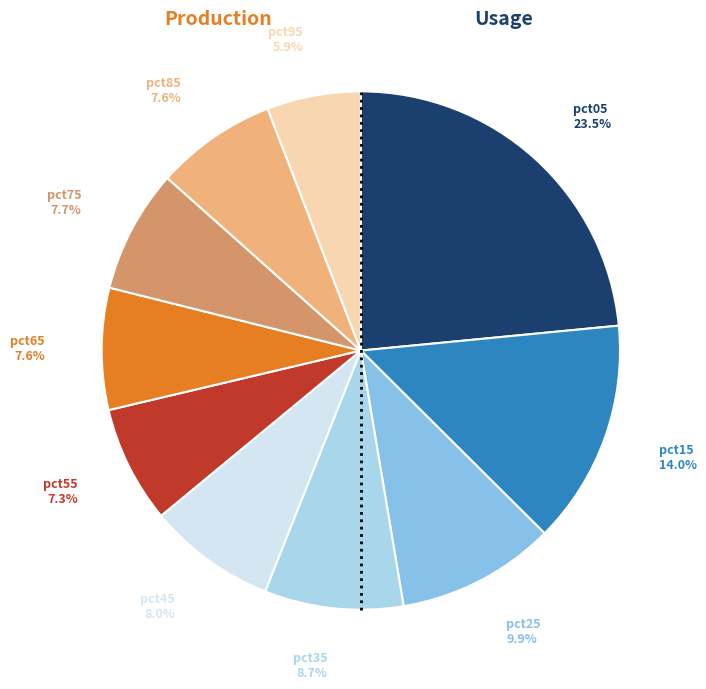

Which category has the smallest portion of the pie?

pct95